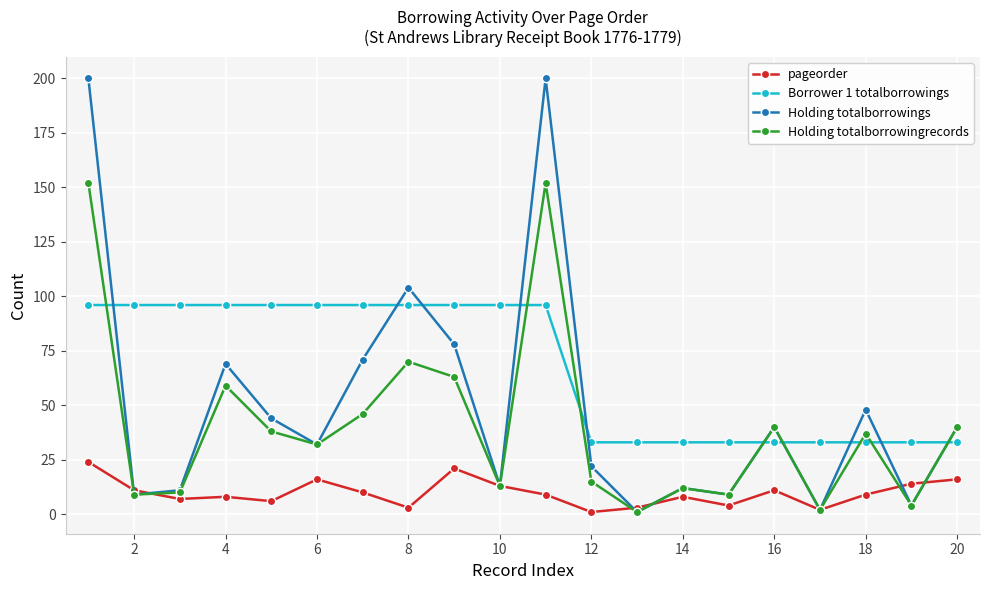

What is the value of the Borrower 1 totalborrowings point at the 13th from the left?

33